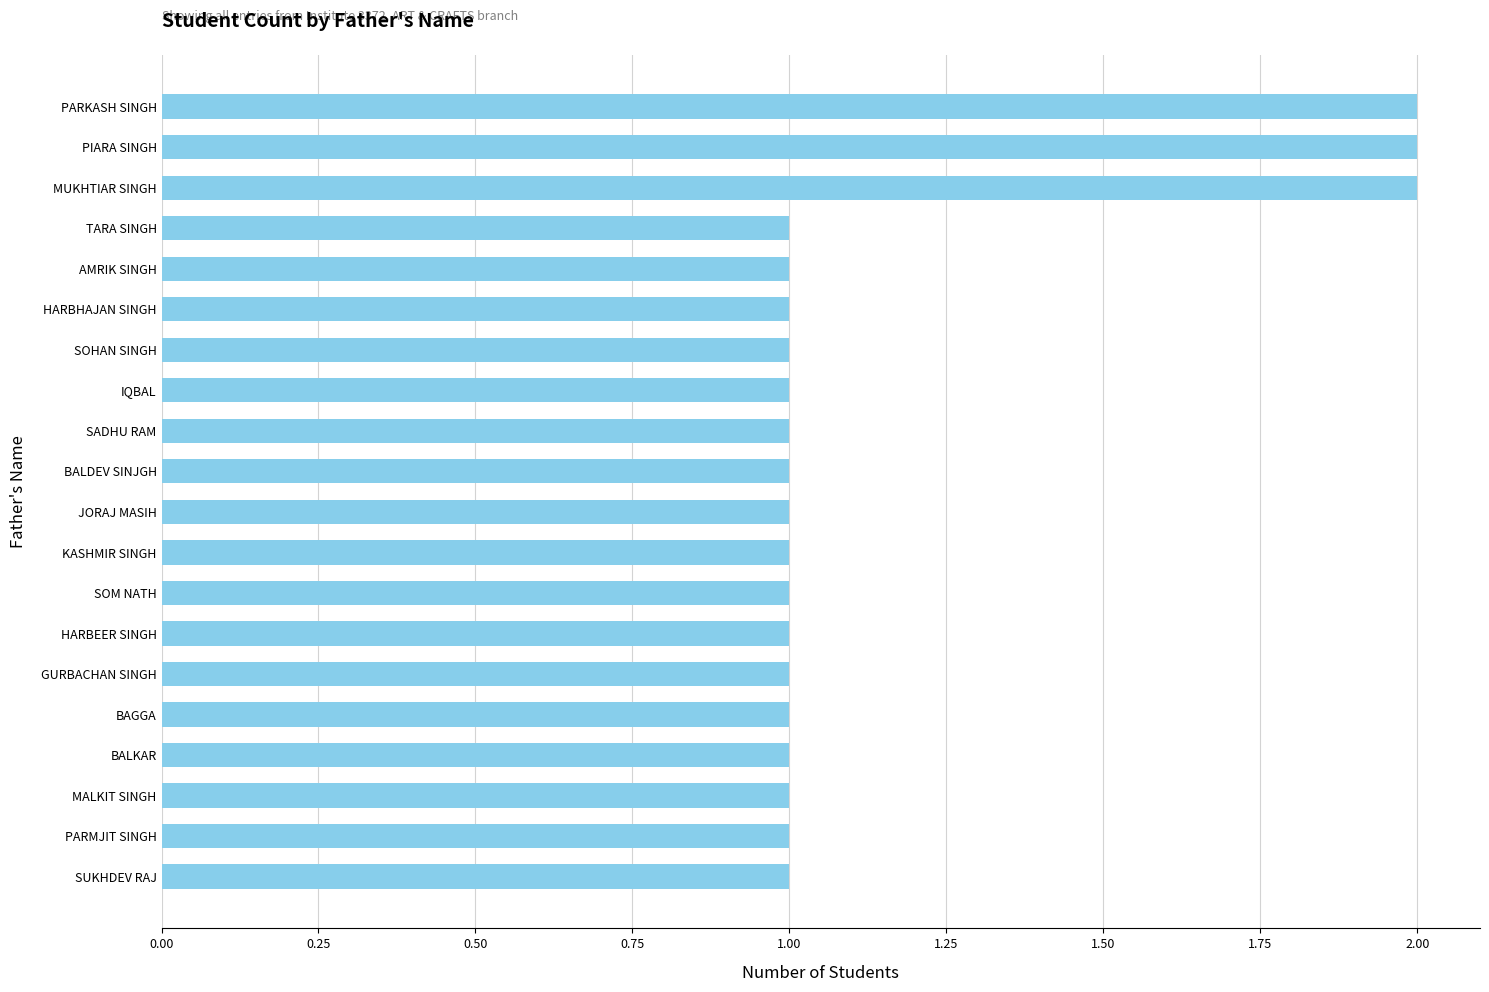

The chart shows a value of 1 at PARMJIT SINGH. True or false?

True